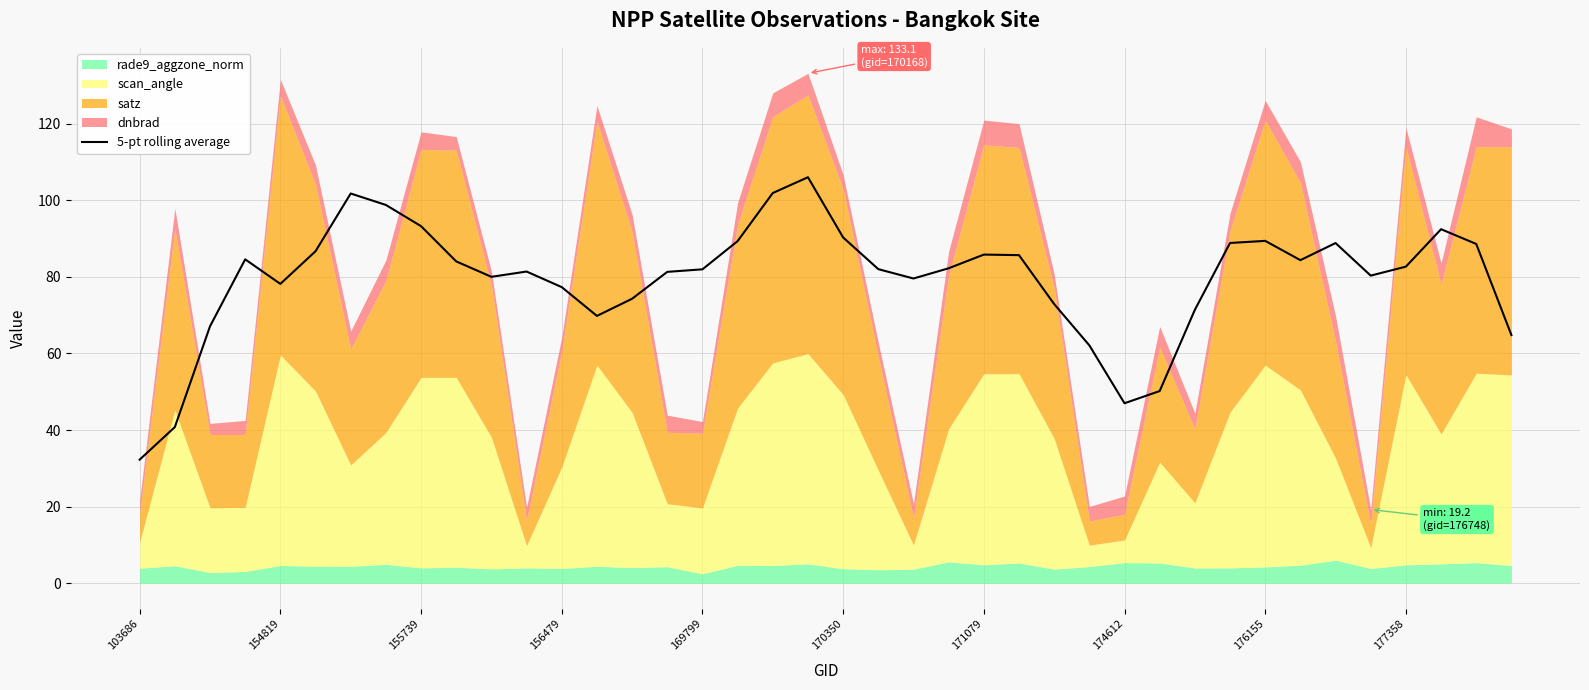

At which label does 5-pt rolling average reach its minimum?

103686